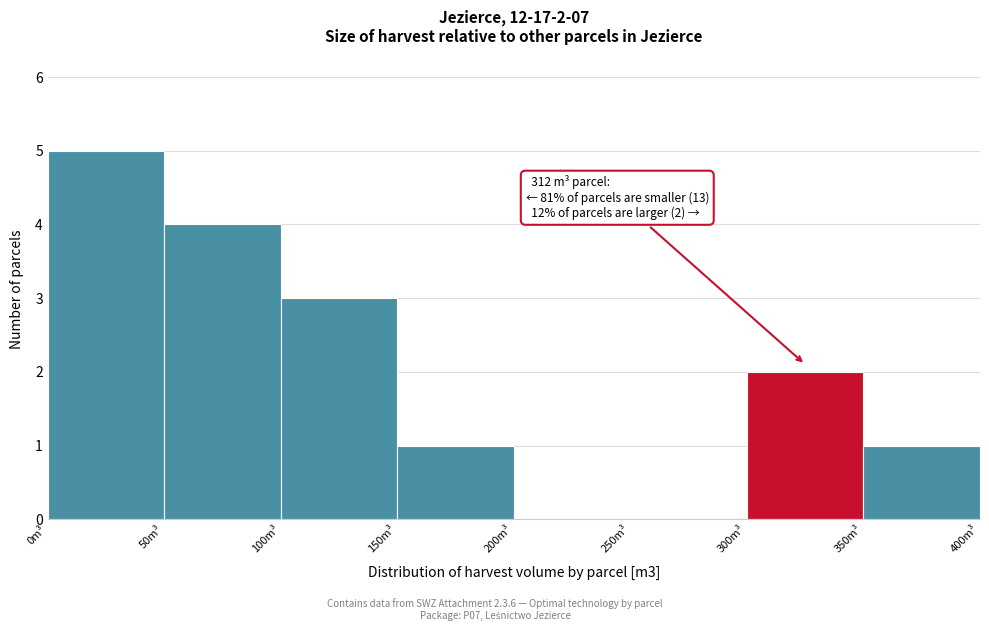

Over which range of the x-axis is the bar tallest?

0 to 50